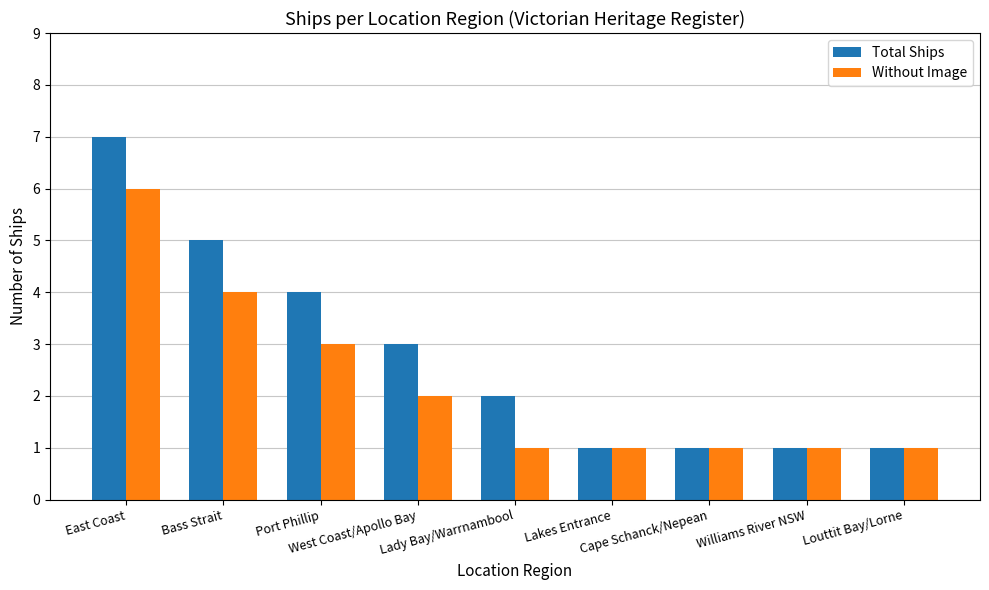

What is the label of the 8th bar from the left?

Williams River NSW